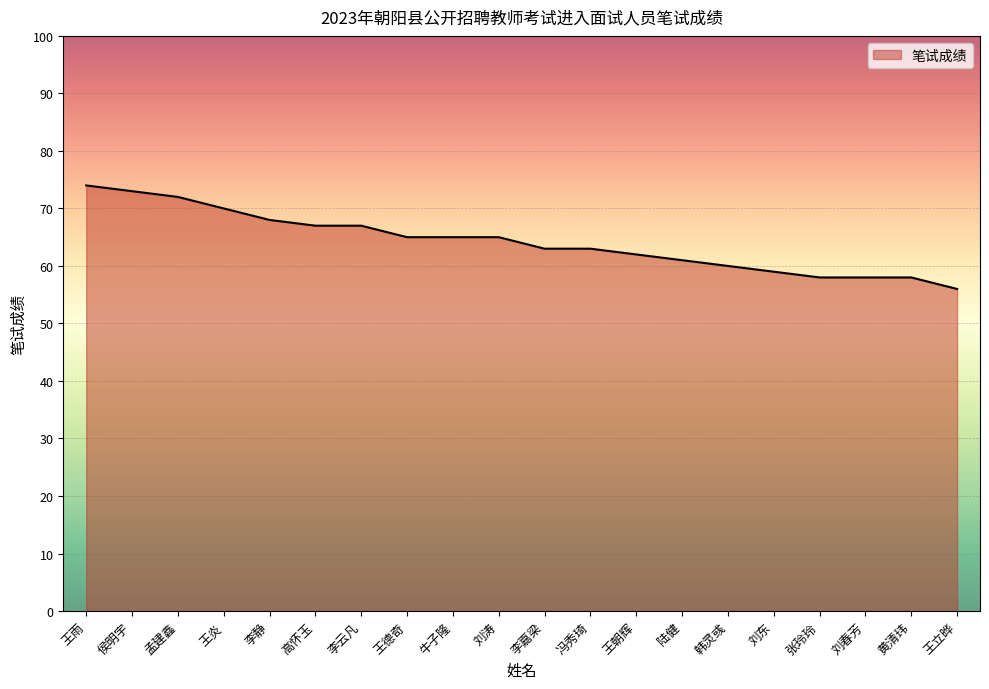

Approximately how many times larger is the value at 刘涛 compared to 孟建鑫?

0.9